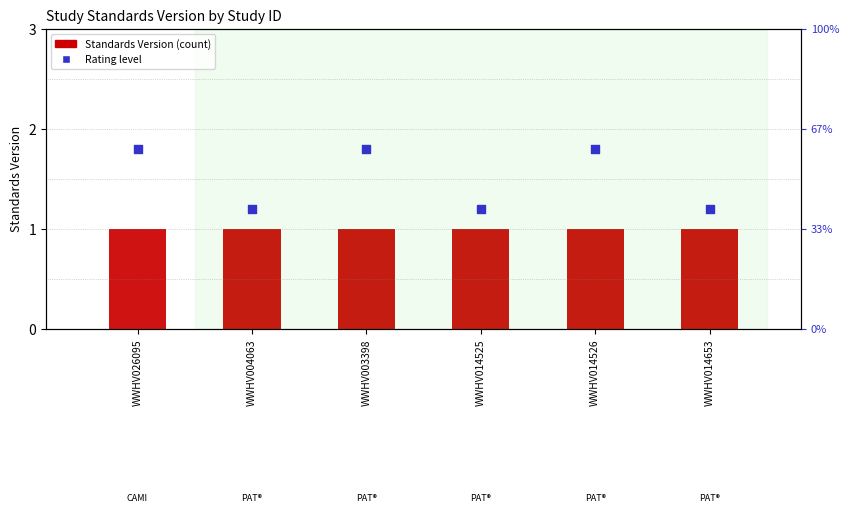

Which series reaches the maximum Y coordinate?

Rating (High≈1.8 / Moderate≈1.2)